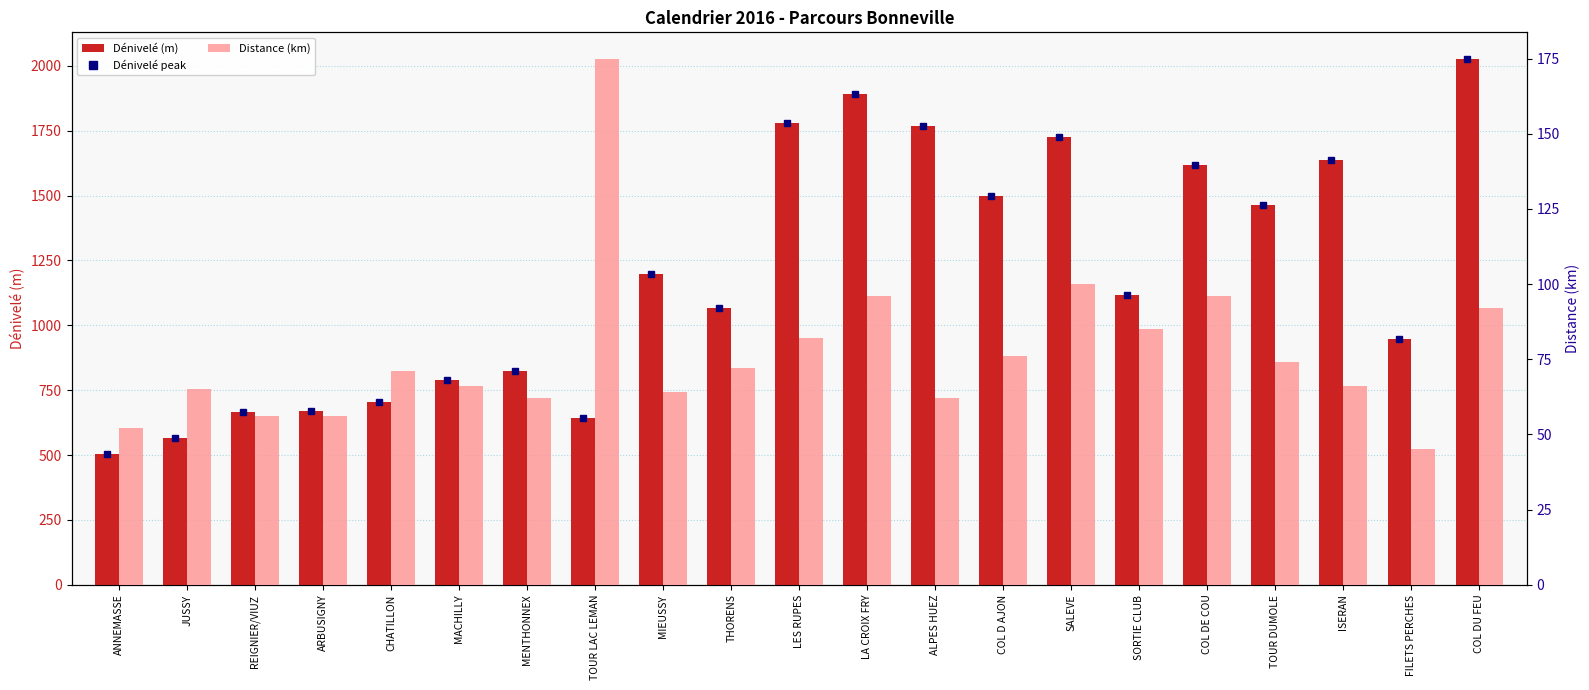

What is the label of the 11th bar from the left?

LES RUPES